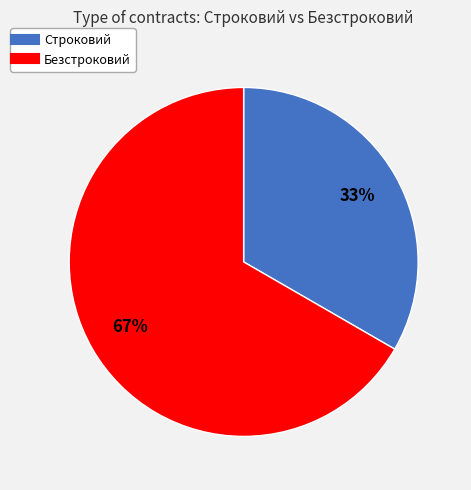

Which category accounts for the majority?

Безстроковий